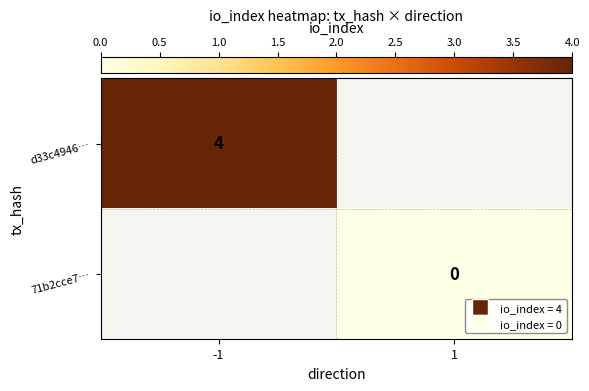

How many series are shown in this chart?

2